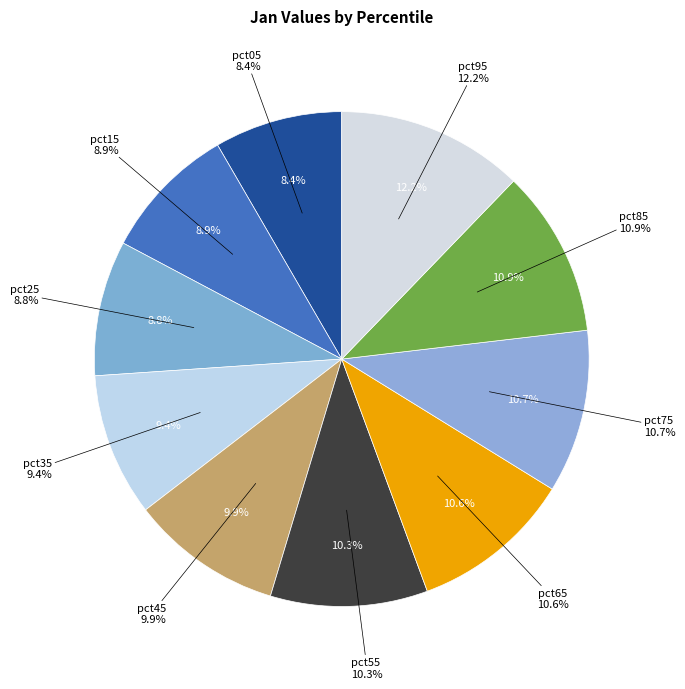

Which has a higher value, pct35 or pct55?

pct55